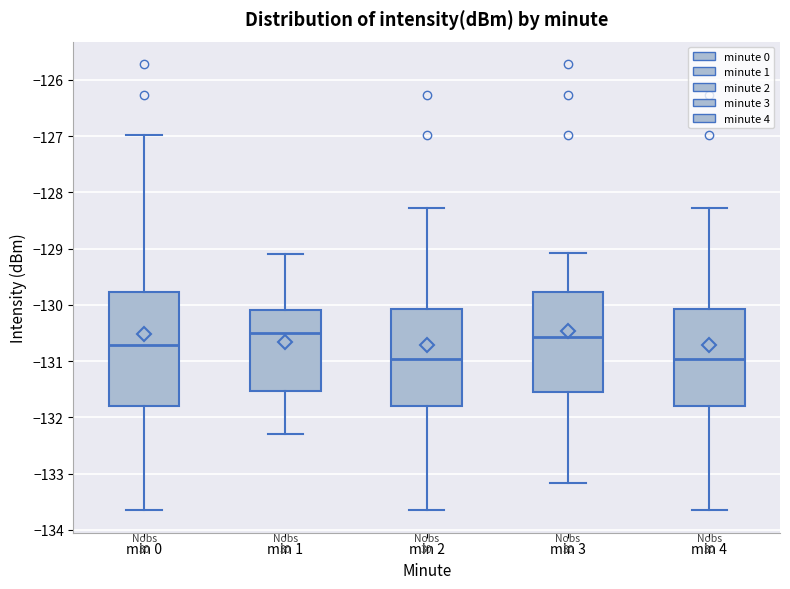

Reading left to right, transcribe this box plot: for each box, give where its median line is, the range the box spans, and where its two whiskers end, as read against the y-axis. The values are not printed on the chart, so give them approximately, as read against the axis.

min 0: median -130.7, box -131.8 to -129.8, whiskers -133.7 to -127.0
min 1: median -130.5, box -131.5 to -130.1, whiskers -132.3 to -129.1
min 2: median -131.0, box -131.8 to -130.1, whiskers -133.7 to -128.3
min 3: median -130.6, box -131.6 to -129.8, whiskers -133.2 to -129.1
min 4: median -131.0, box -131.8 to -130.1, whiskers -133.7 to -128.3